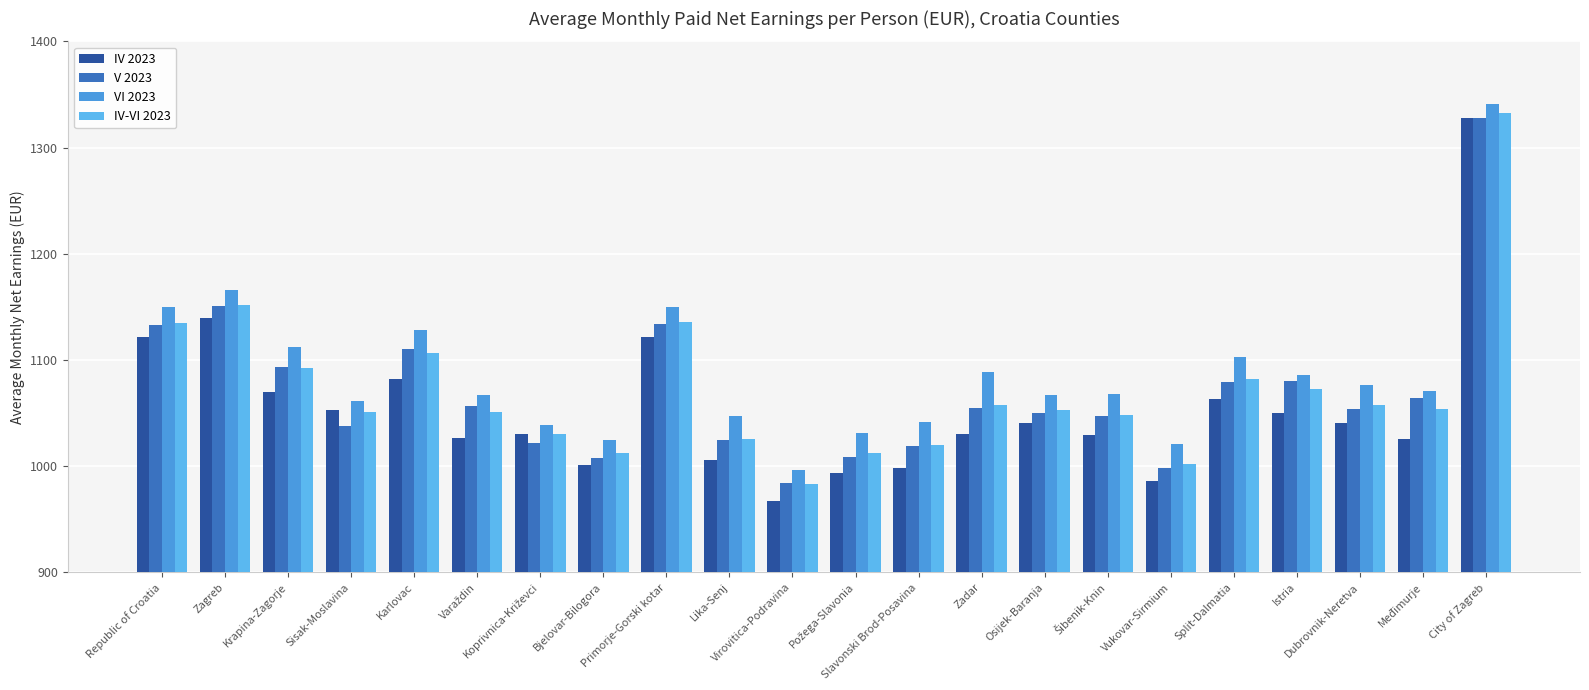

What position from the left is Vukovar-Sirmium?

17